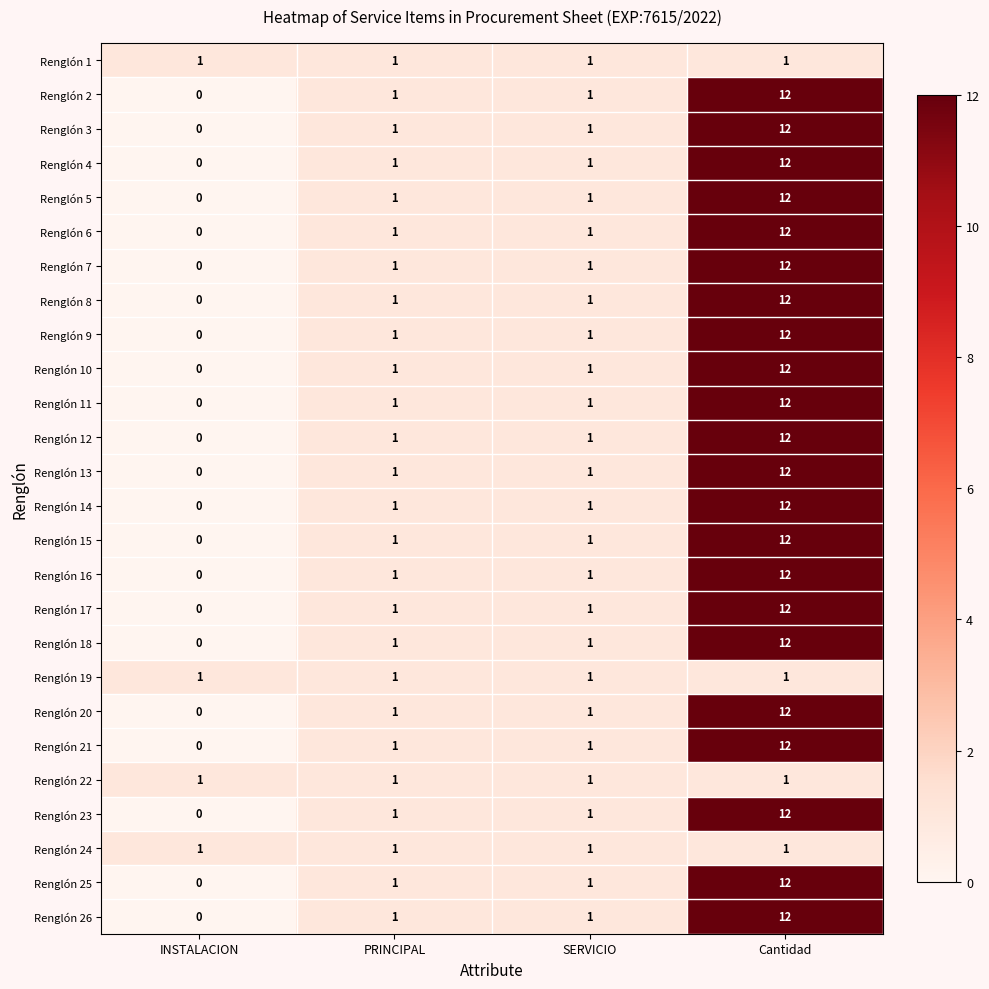

At how many categories does at least one series exceed 4?

1